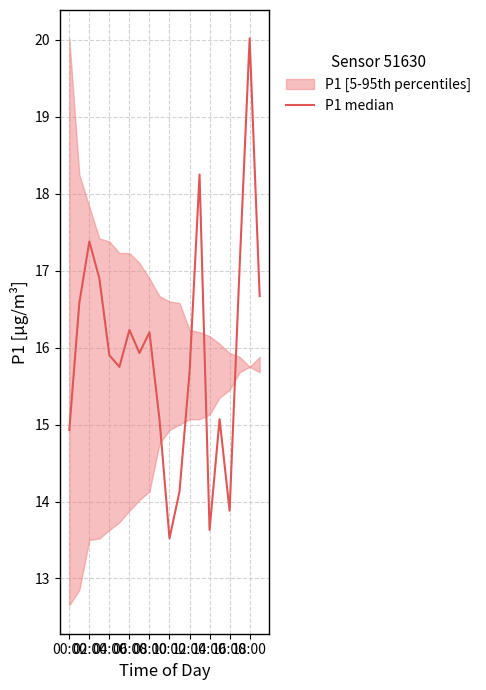

The value at 08:00 is 29.0. True or false?

False